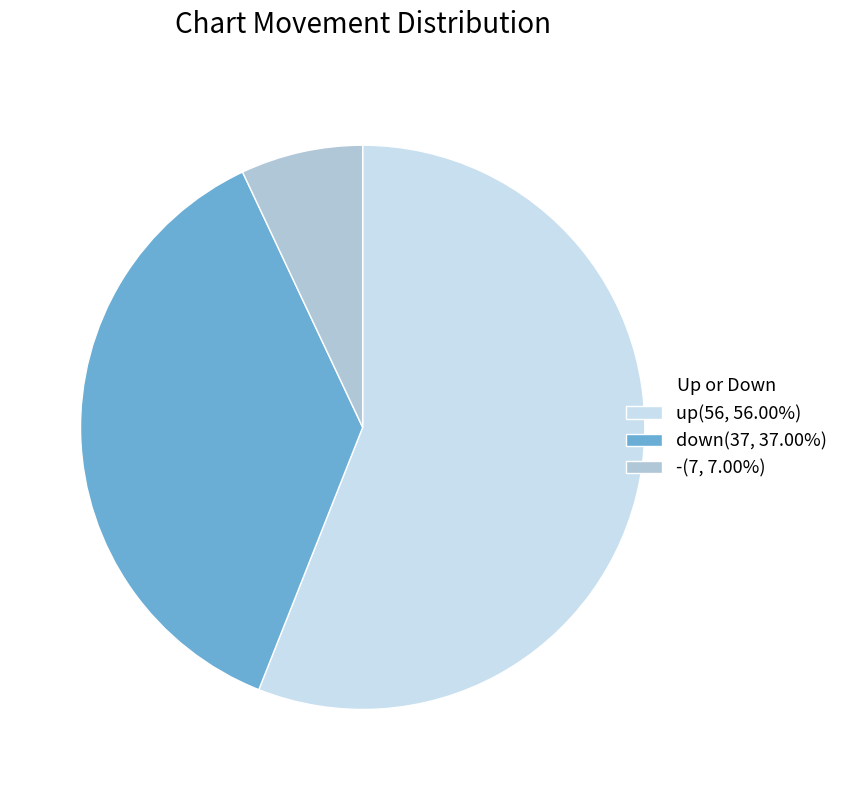

Rank the categories by value from highest to lowest.

up, down, -